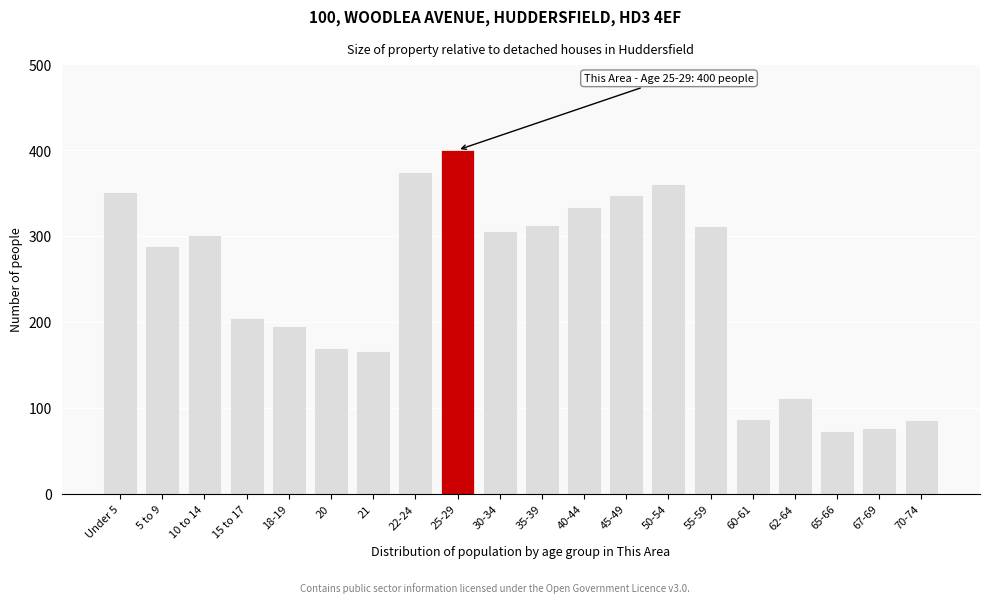

What is the sum of all values?

4858